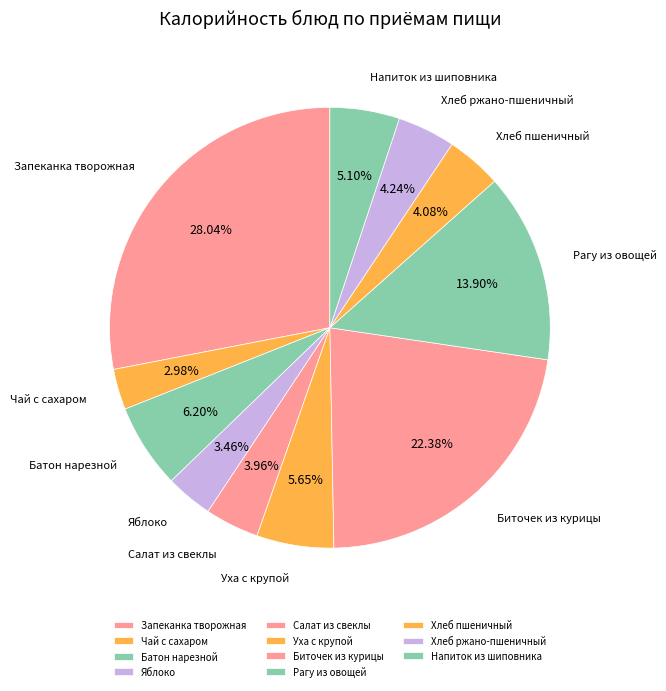

Which has a higher value, Запеканка творожная or Яблоко?

Запеканка творожная